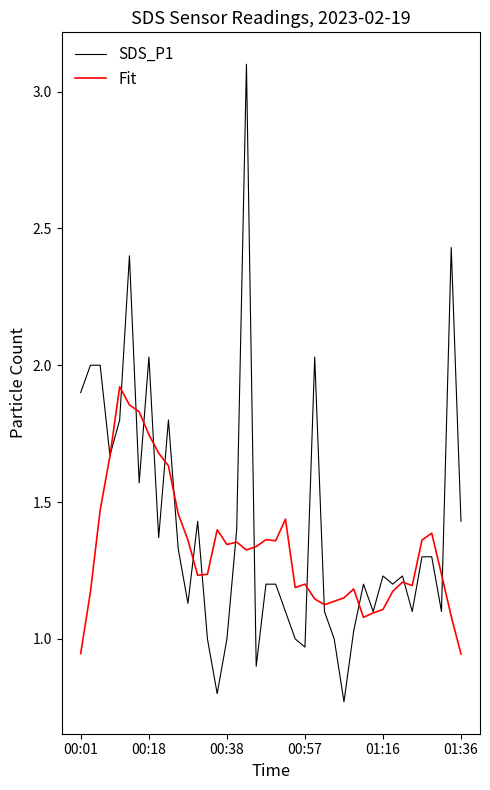

List the series in order of their peak value, lowest first.

Fit, SDS_P1